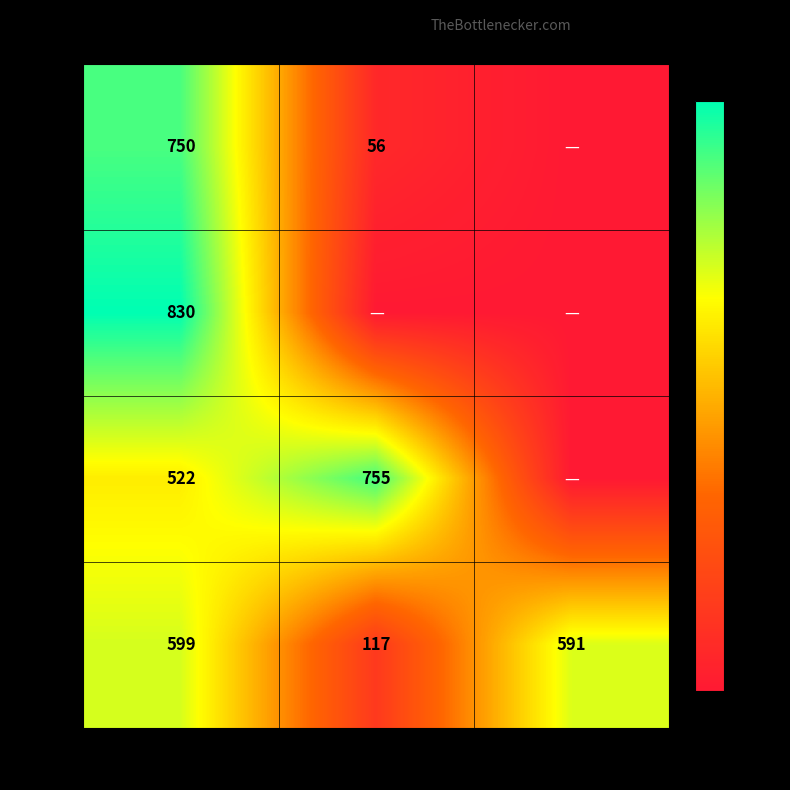

Rank the categories by ccd7 value from highest to lowest.

F, T, A